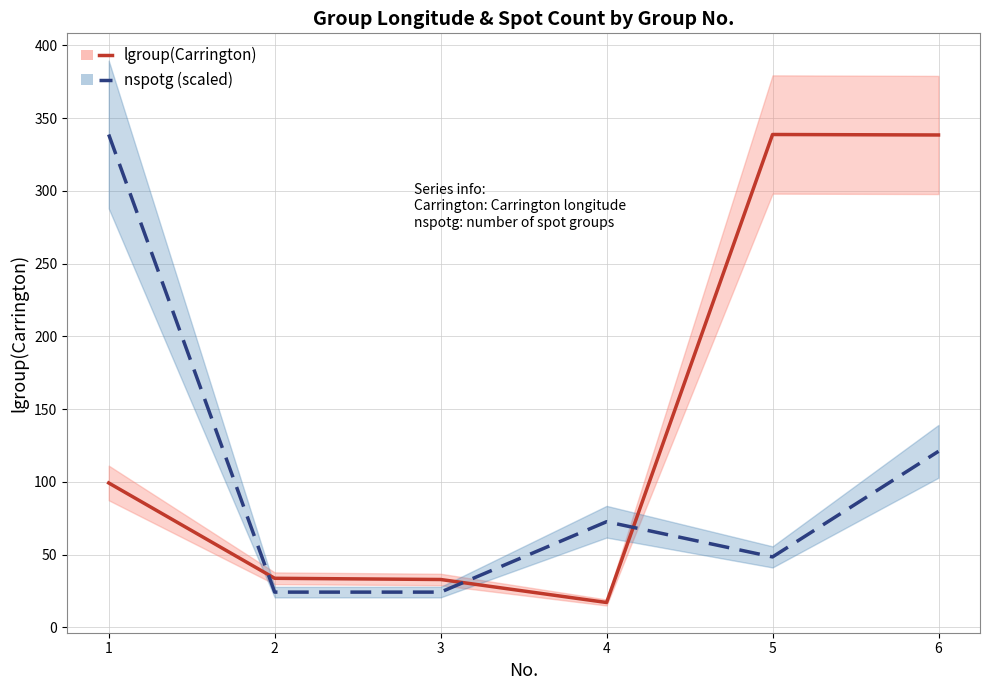

Where is nspotg (scaled) nearest to the value 181?

6